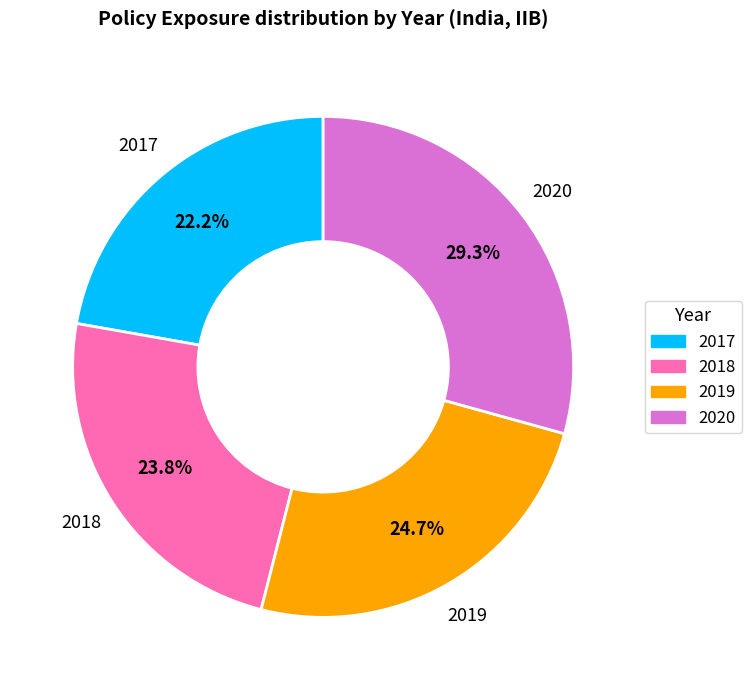

The 2020 slice represents 29% of the pie. True or false?

True